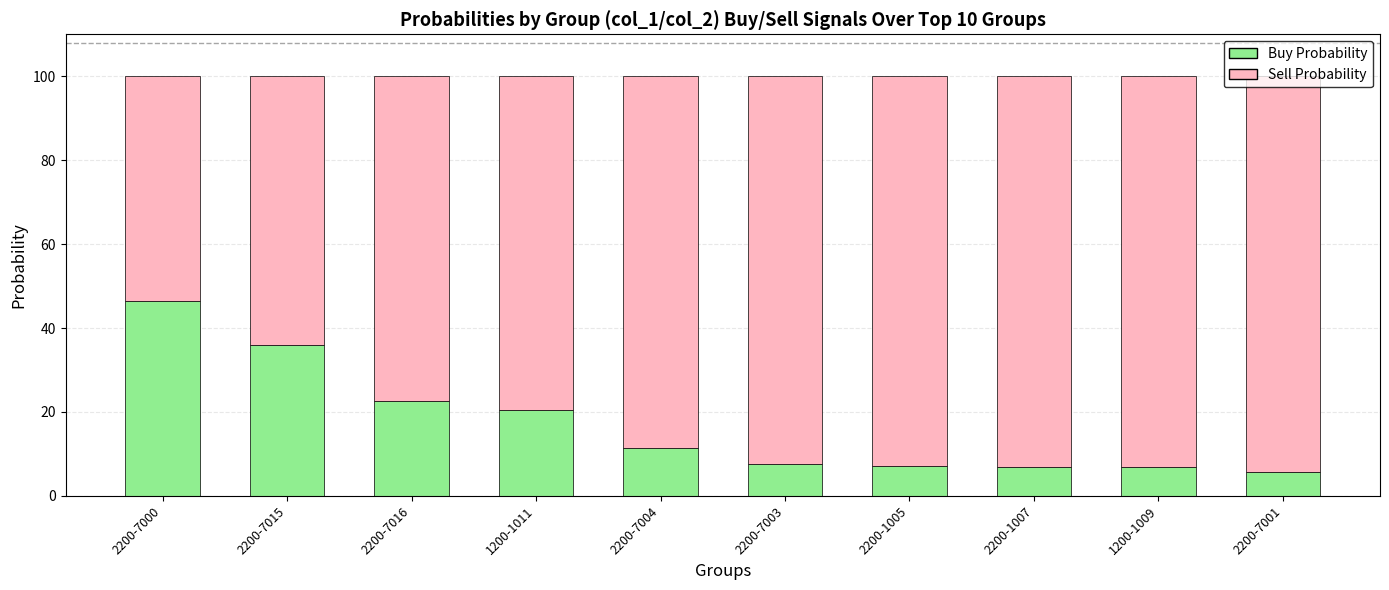

Which category has the highest value in the Buy Probability series?

2200-7000